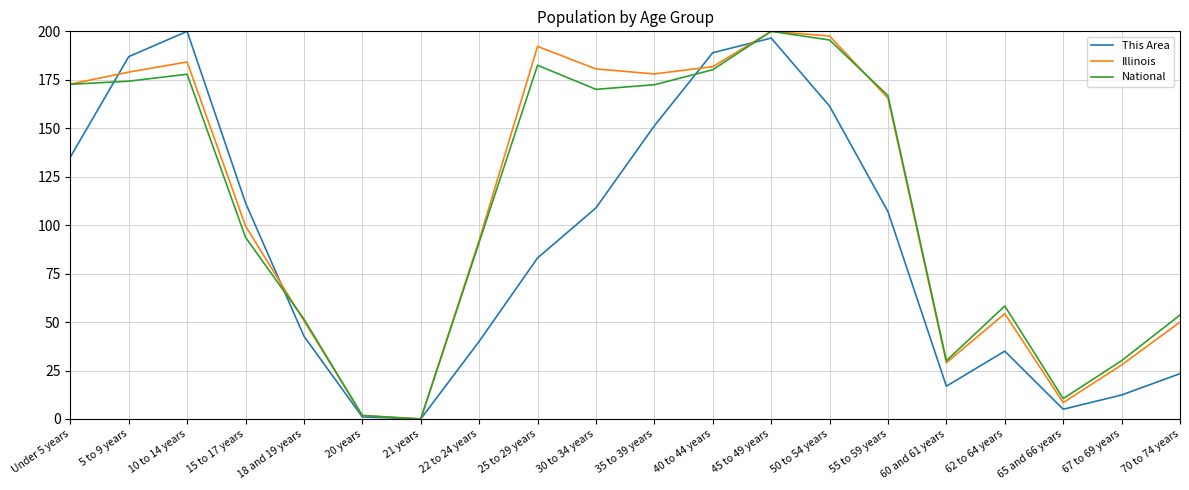

Where is National nearest to the value 100?

15 to 17 years